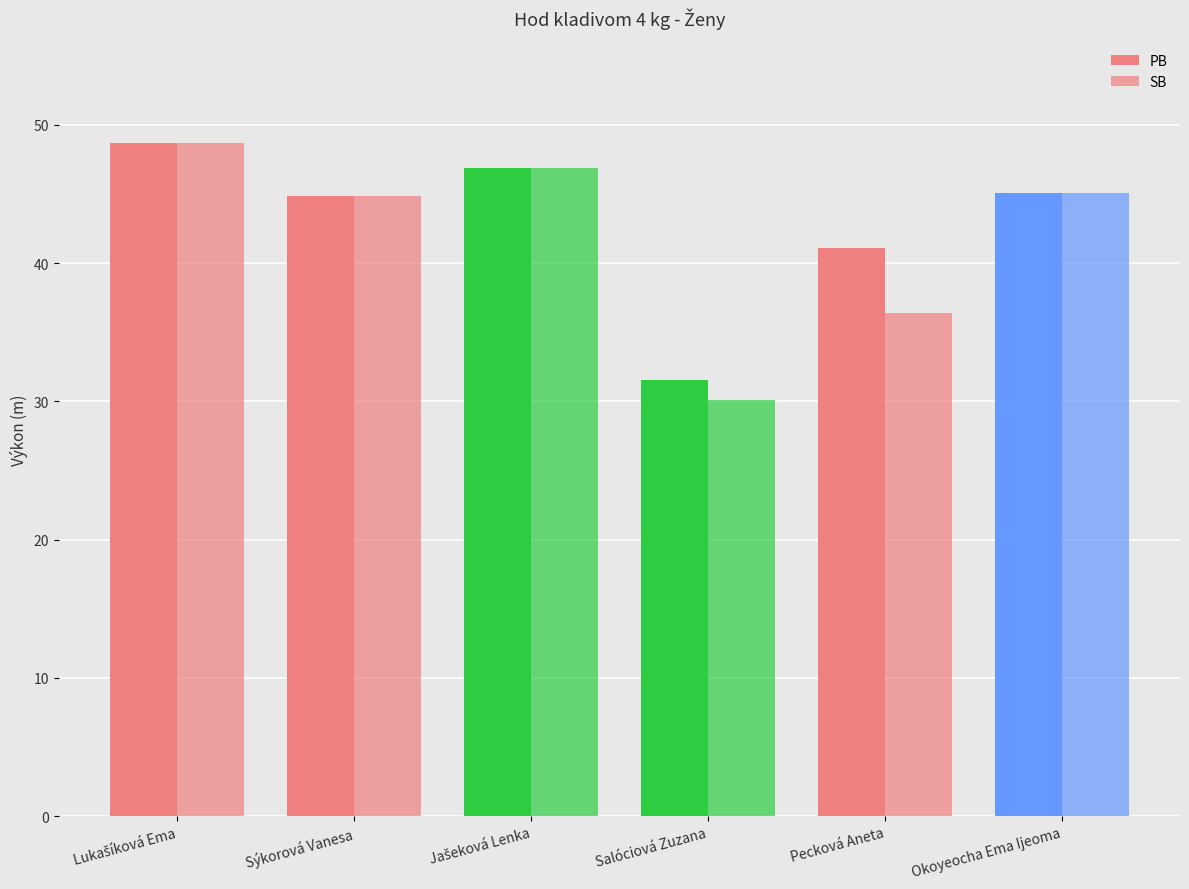

What is the total value across all series at Sýkorová Vanesa?

89.6